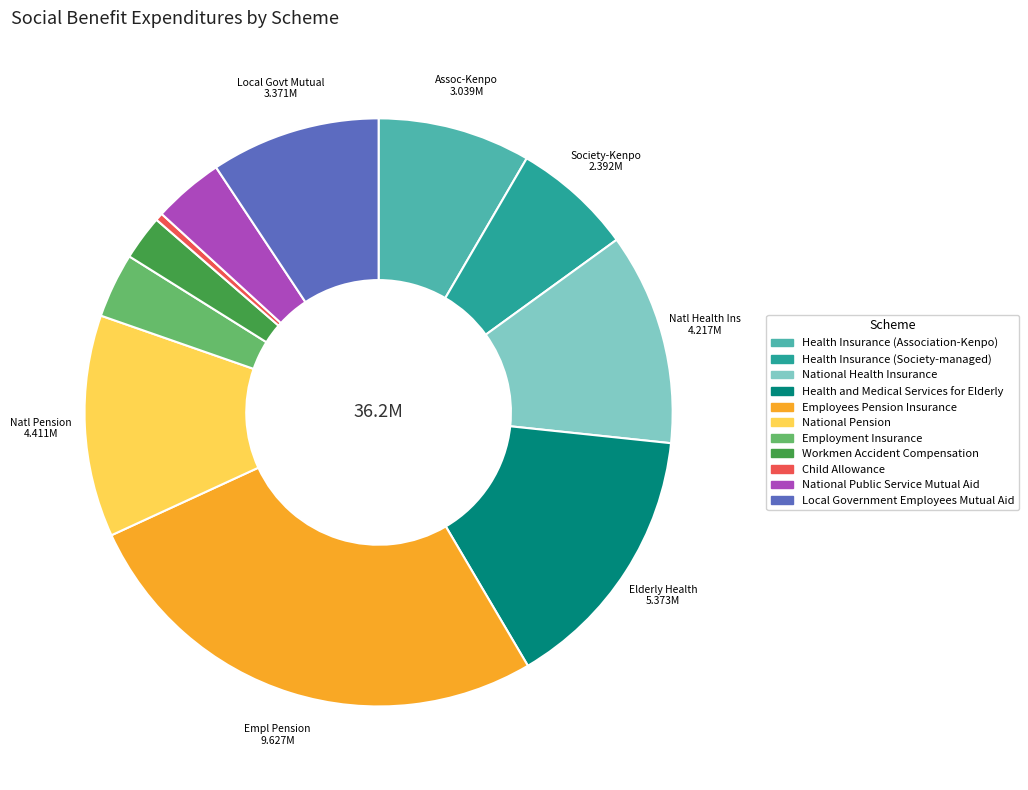

Which category has the biggest portion of the pie?

Employees Pension Insurance